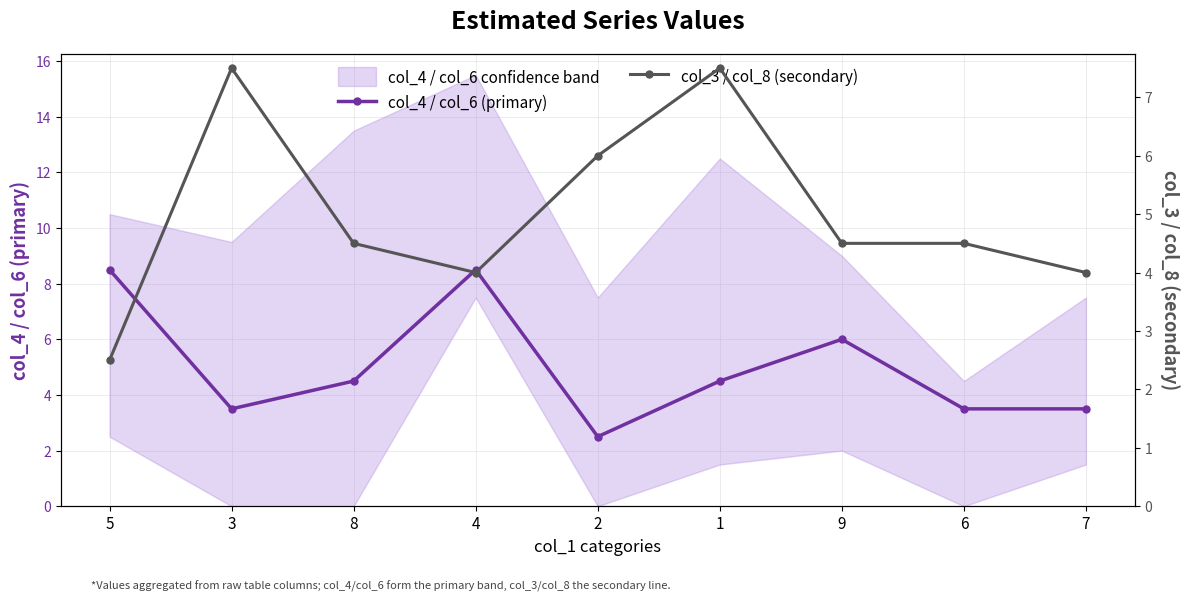

What is the label of the 1st point from the left?

5